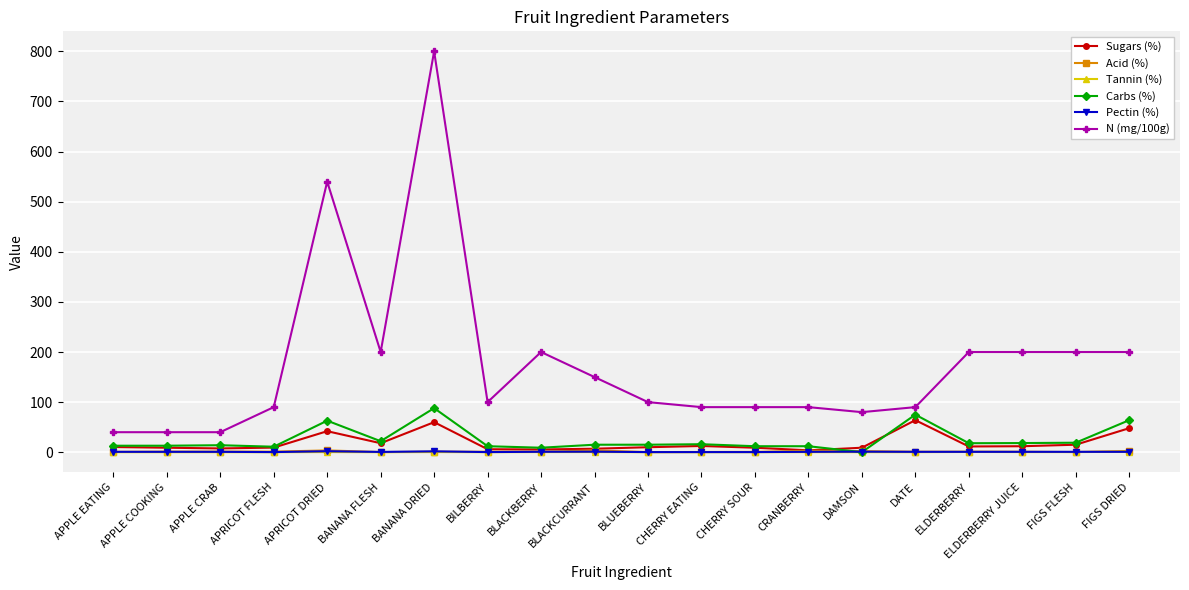

True or false: Sugars (%) has more than 1 points higher than both neighbors.

True